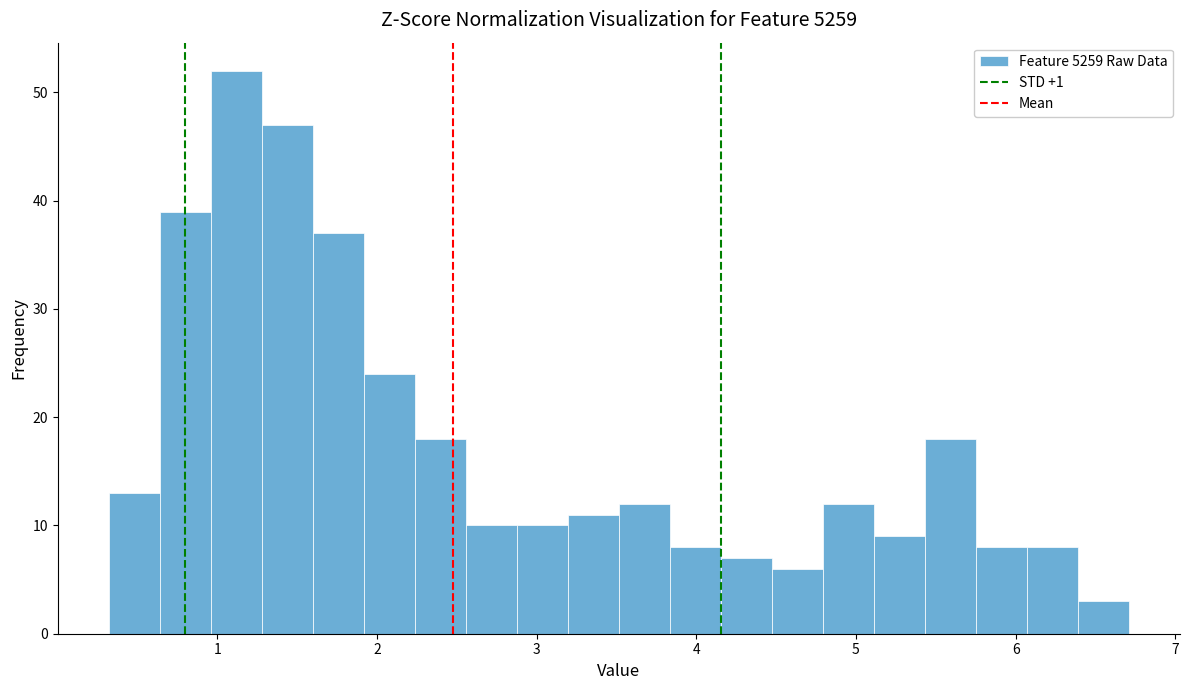

Around what value on the x-axis is the tallest bar? Give the approximate position of its centre, as read against the axis.

1.1